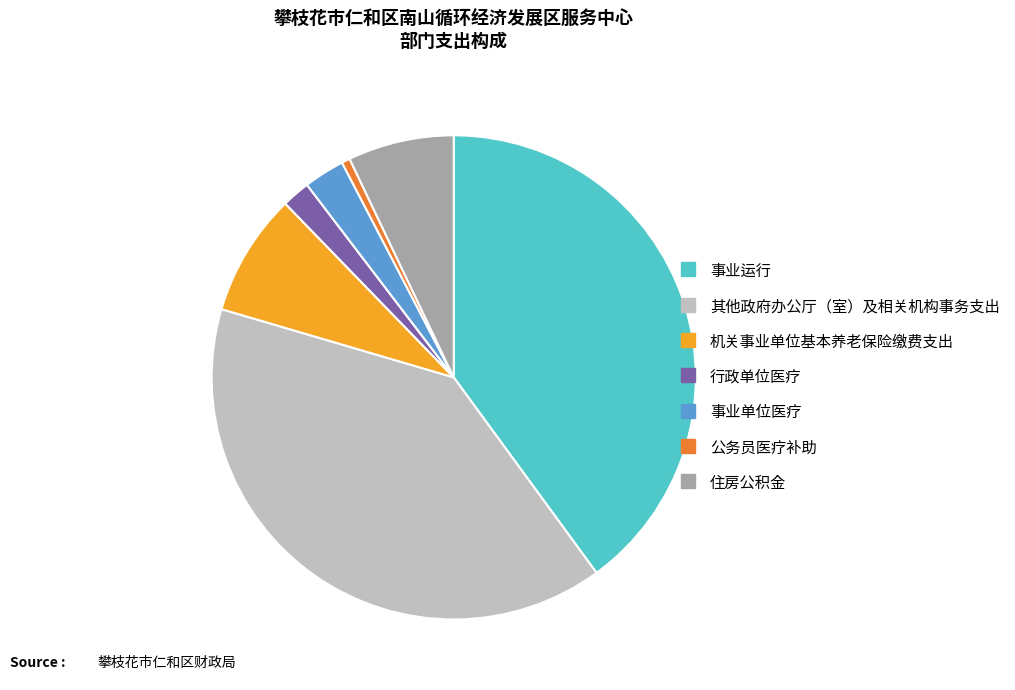

What is the smallest slice in the pie chart?

公务员医疗补助